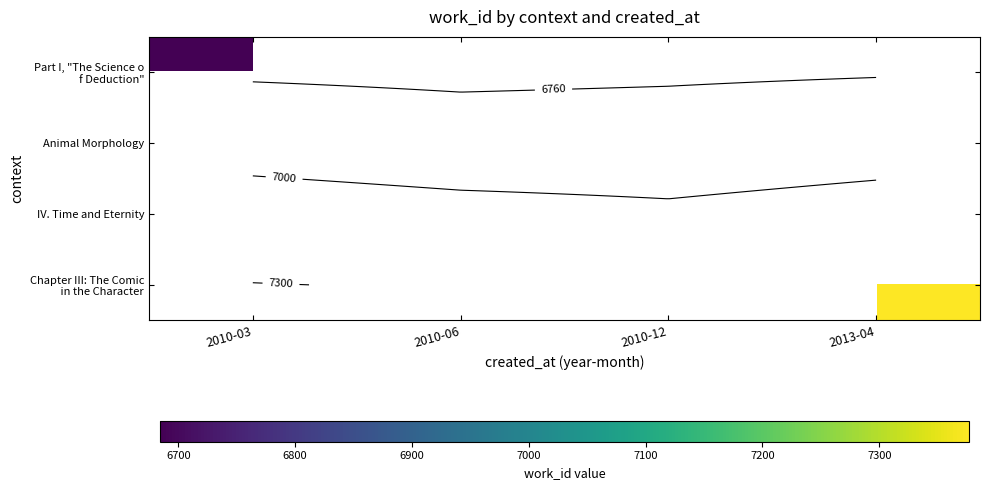

Rank the series at 2010-03 from lowest to highest value.

Part I, "The Science o f Deduction", Animal Morphology, IV. Time and Eternity, Chapter III: The Comic in the Character